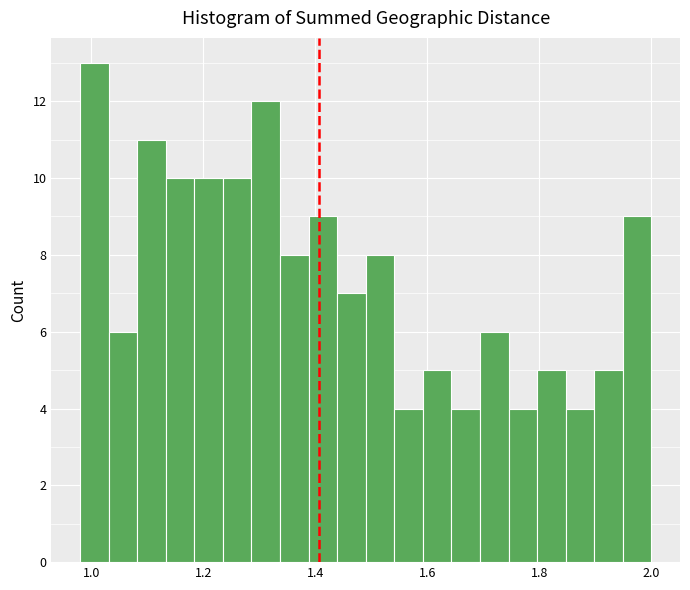

Read against the x-axis, roughly where is the centre of the tallest bar?

1.00